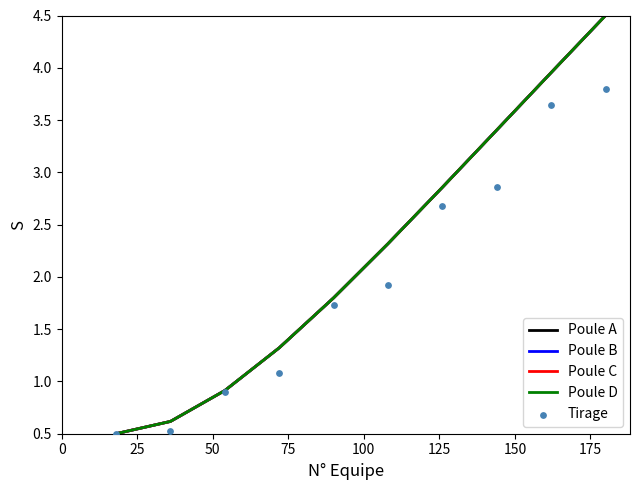

Is the value of Tirage at 0 greater than the value of Poule A at 200?

No